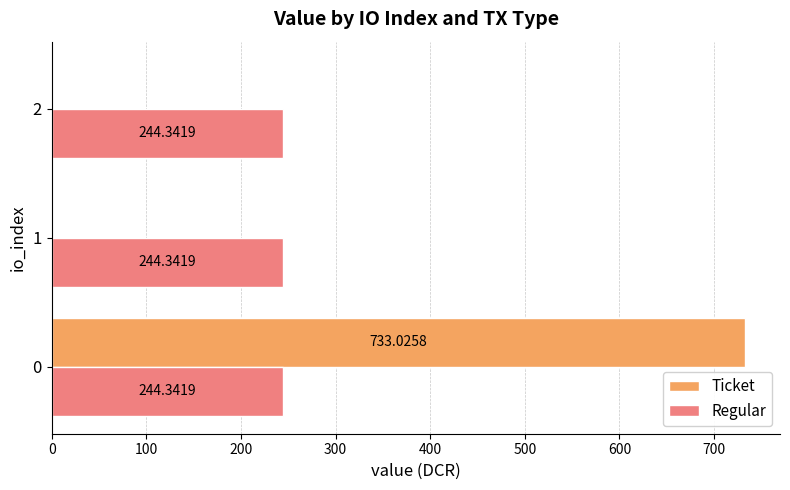

What is the sum of all Regular values?

733.0